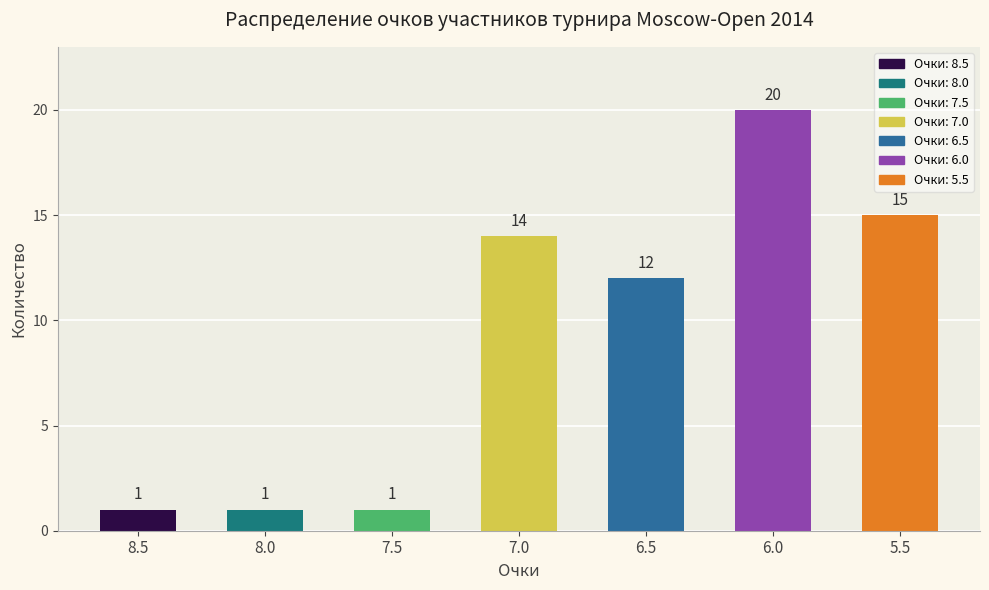

Where does the data first go above 12?

7.0